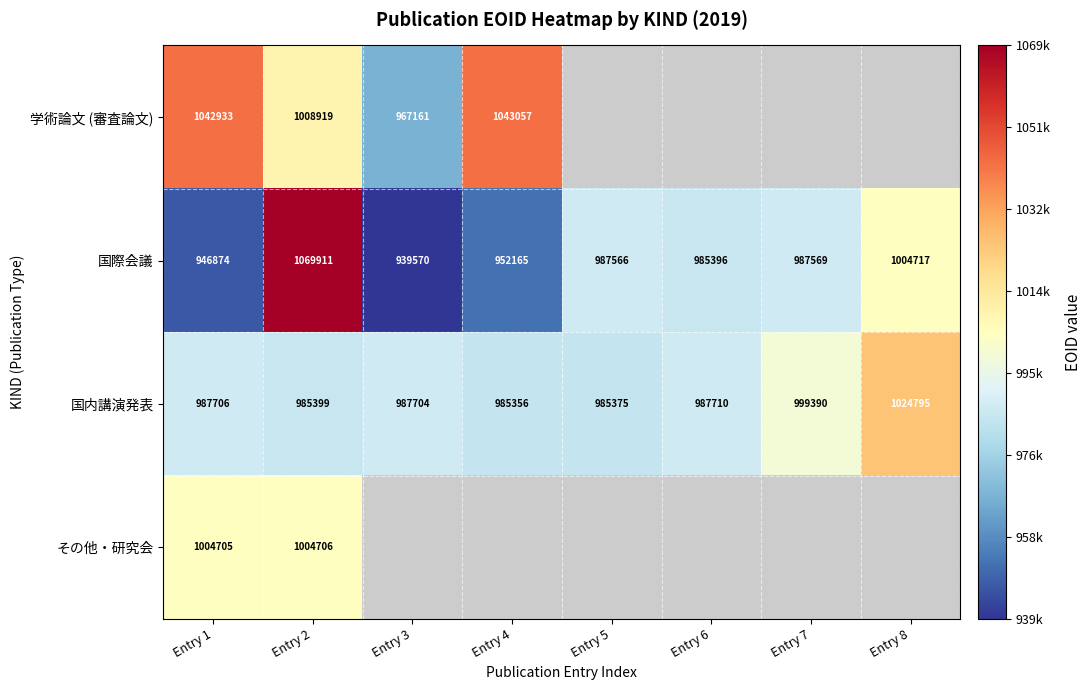

At which category does the chart reach its minimum across all series?

Entry 3